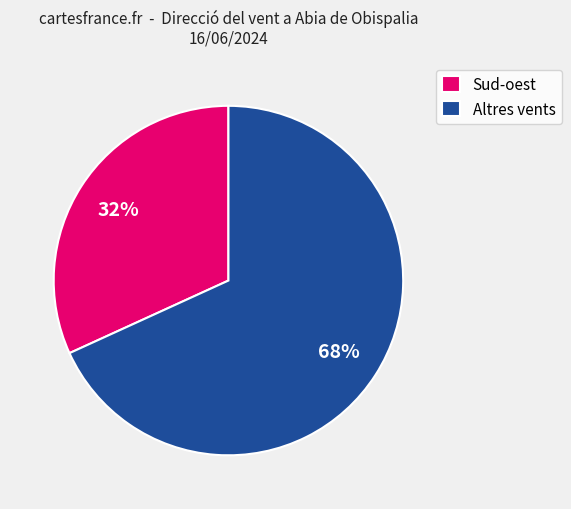

To the nearest percent, what percentage of the pie is Altres vents?

68%